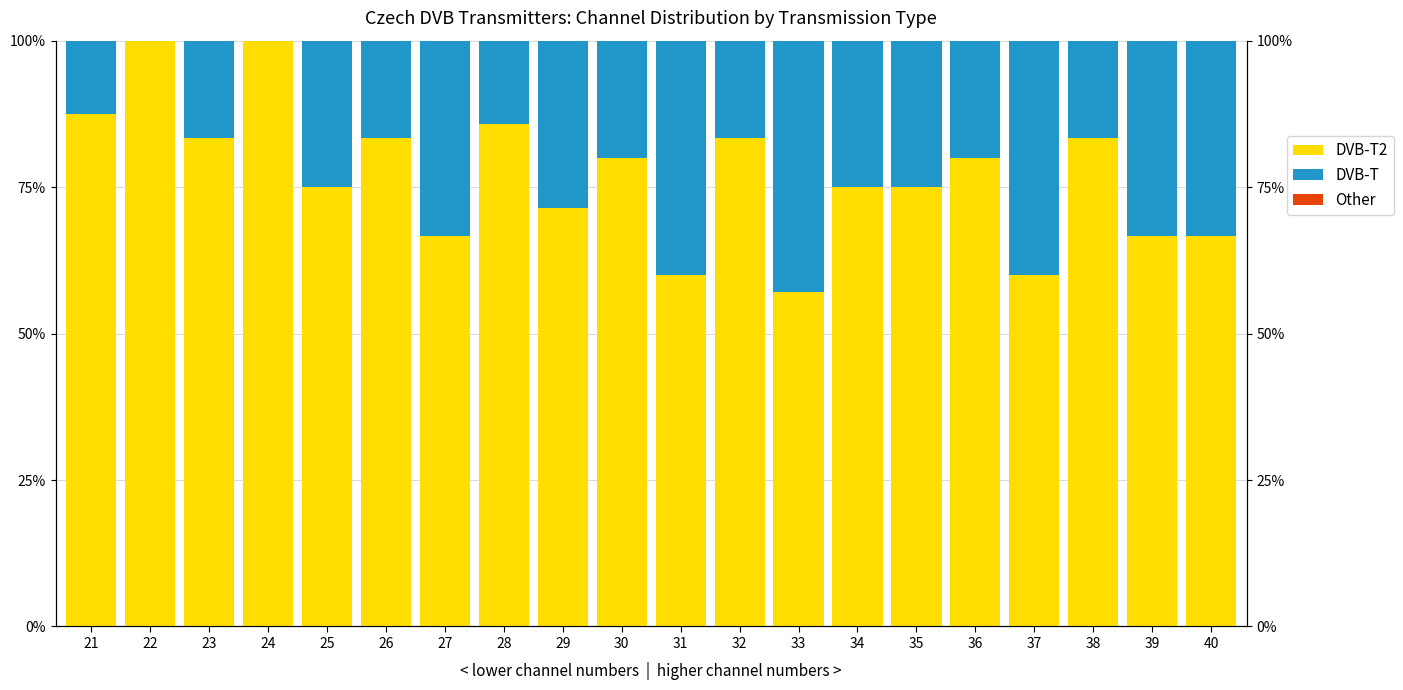

What is the maximum value shown in the chart?

1.0